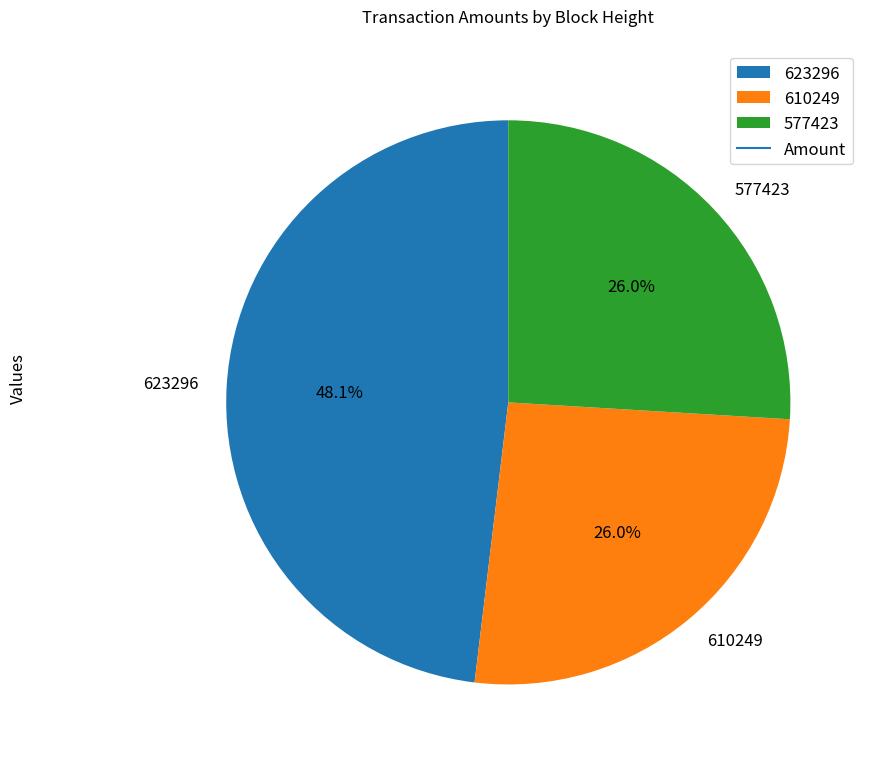

To the nearest percent, what is the combined percentage of 623296 and 577423?

74%